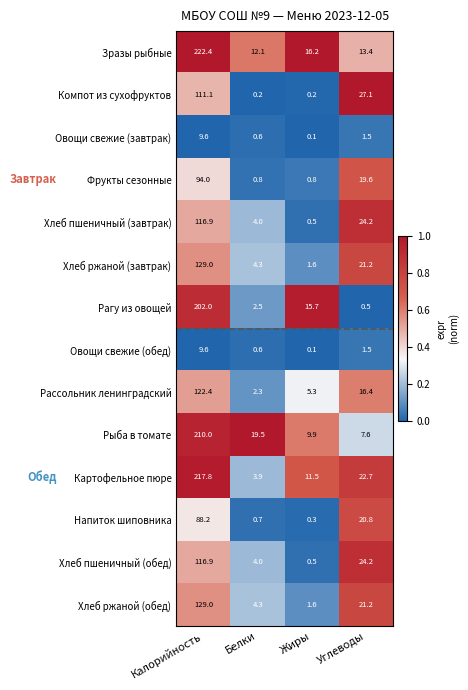

What is the total value across all series at Жиры?

64.3